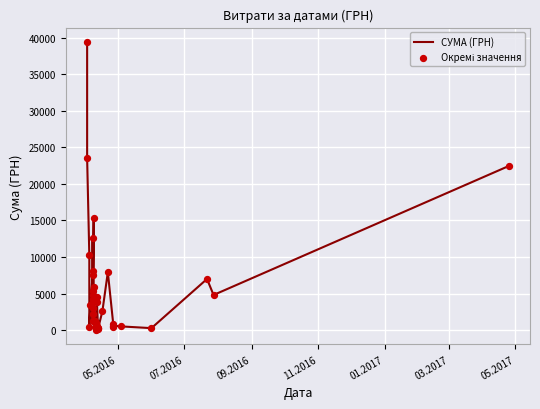

At which category is the sum across all series the highest?

05.2016